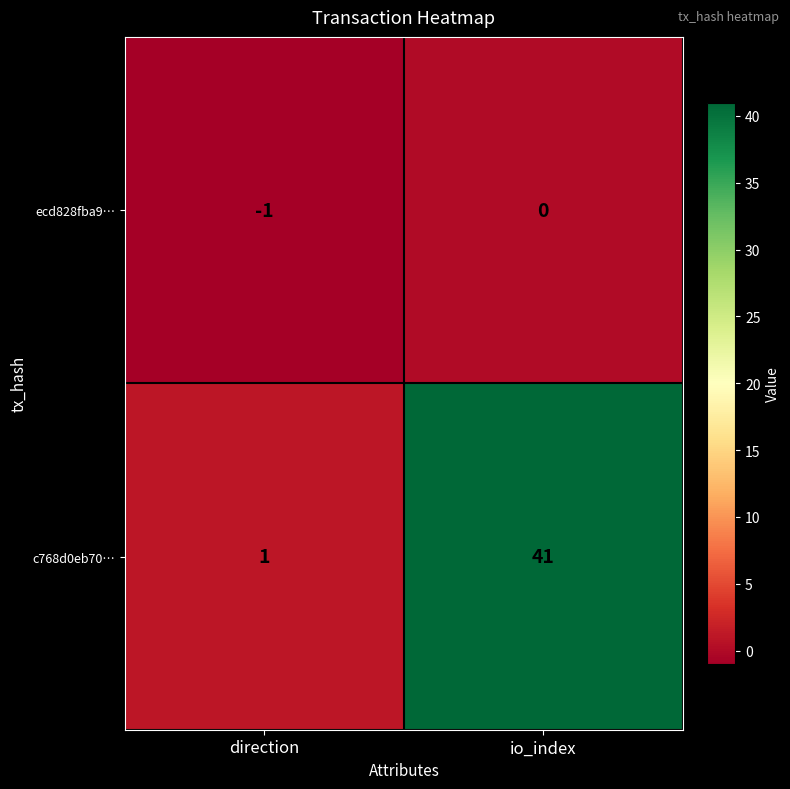

What is the average value of the c768d0eb70… series?

21